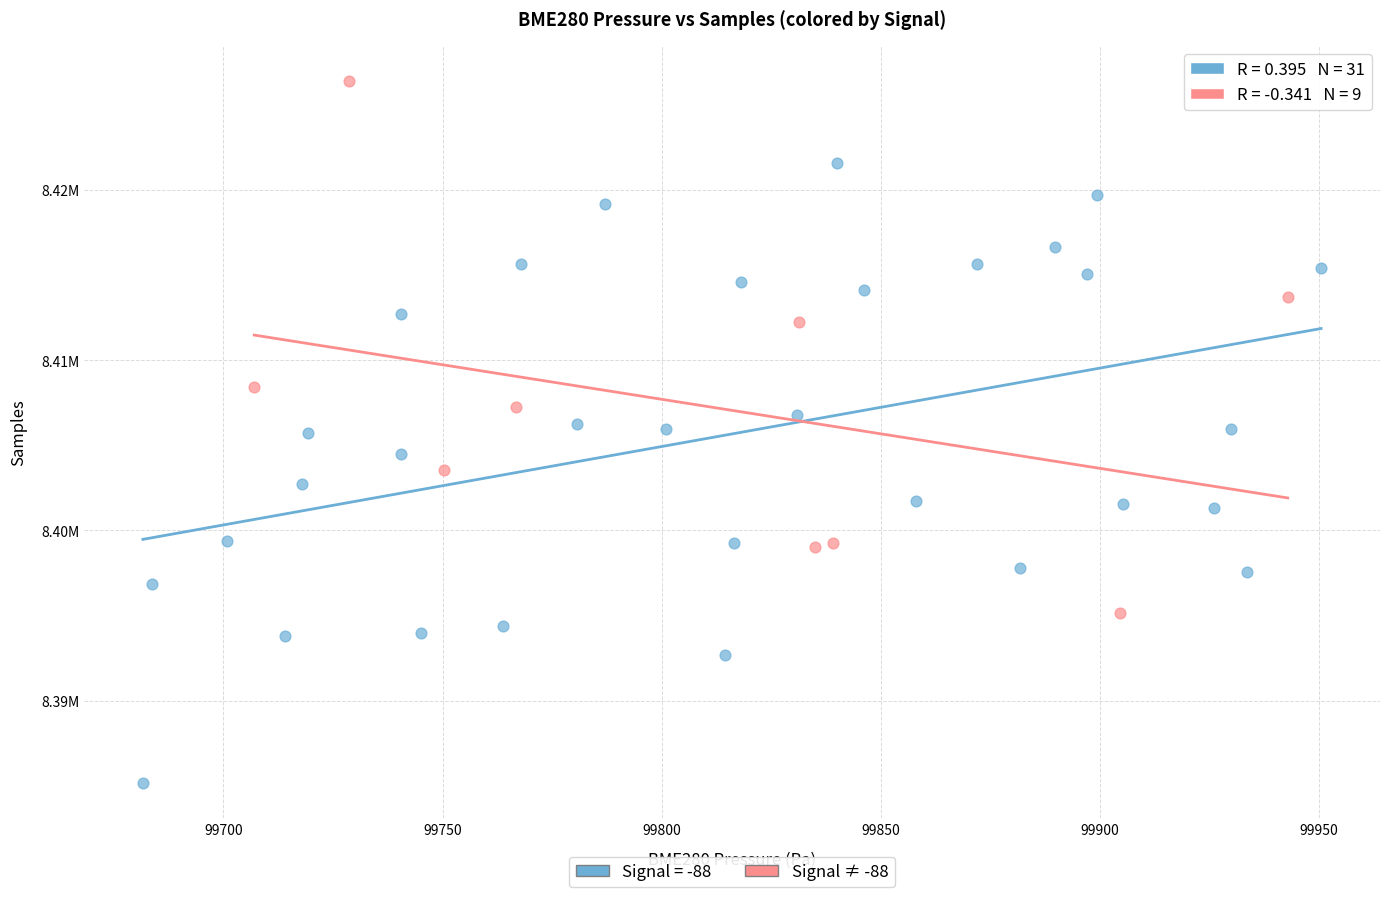

What are all the series names shown in the legend?

Signal = -88, Signal ≠ -88